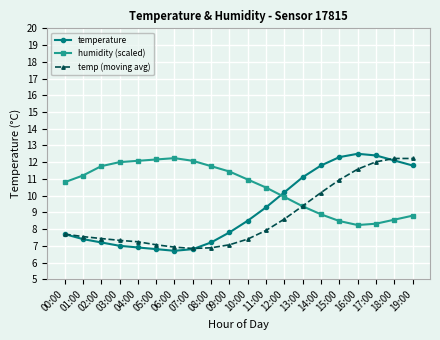

List the series in order of their overall mean, lowest first.

temp (moving avg), temperature, humidity (scaled)